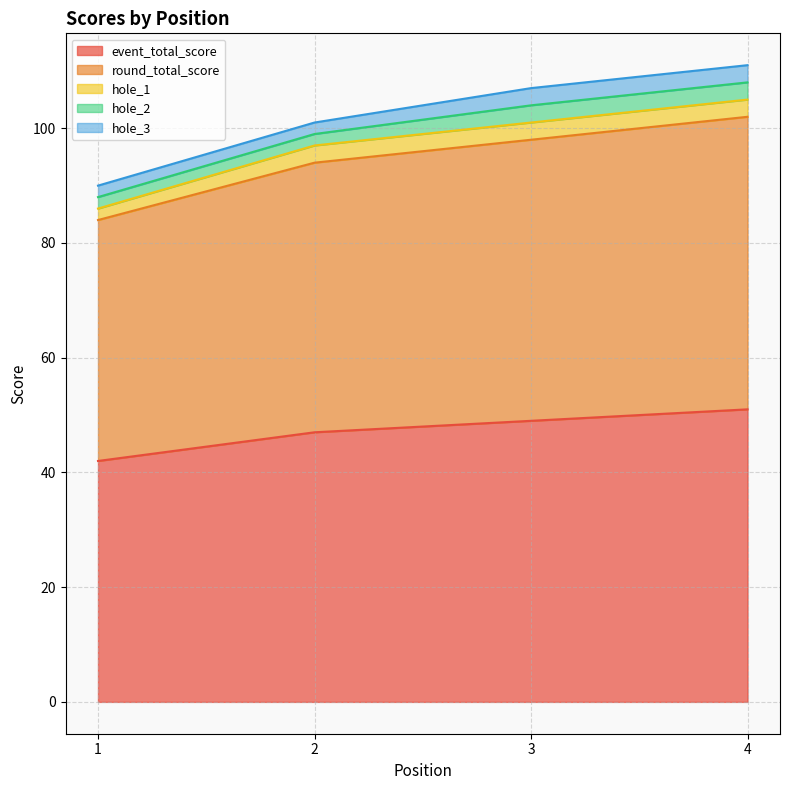

Which series changed the most between 2 and 4?

event_total_score